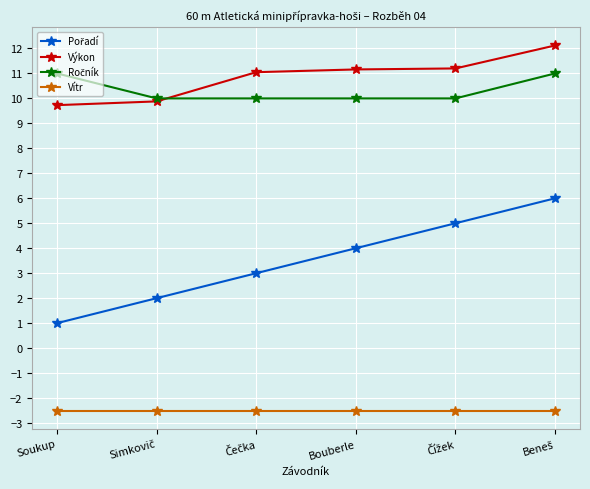

What is the difference between the highest and lowest values at Soukup?

13.5